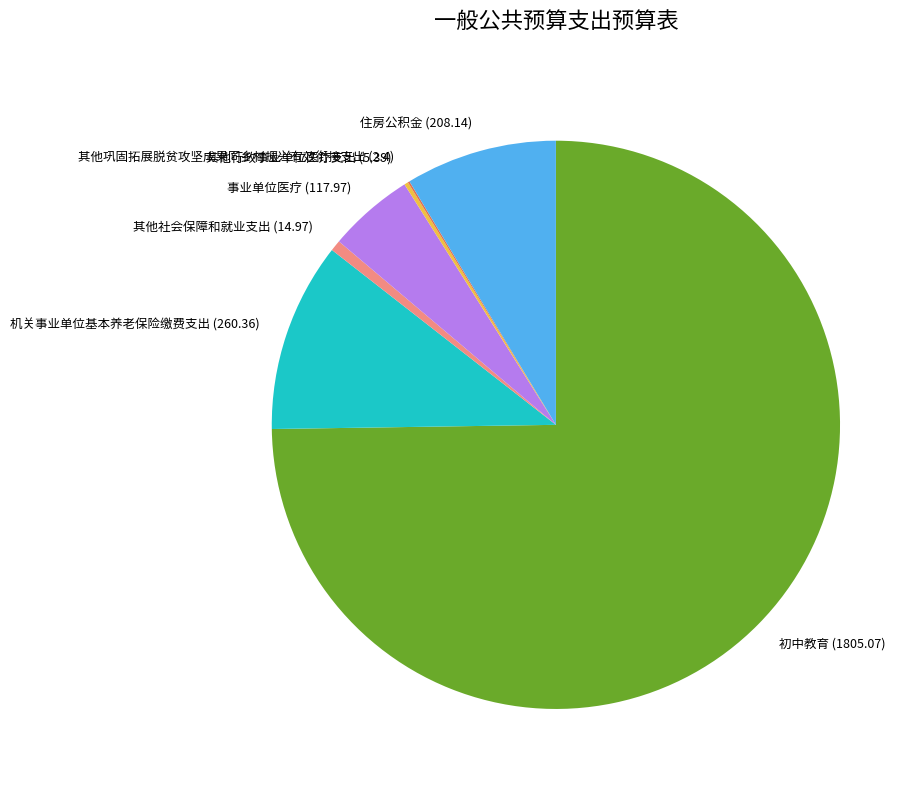

True or false: 住房公积金 (208.14) accounts for 22% of the total.

False